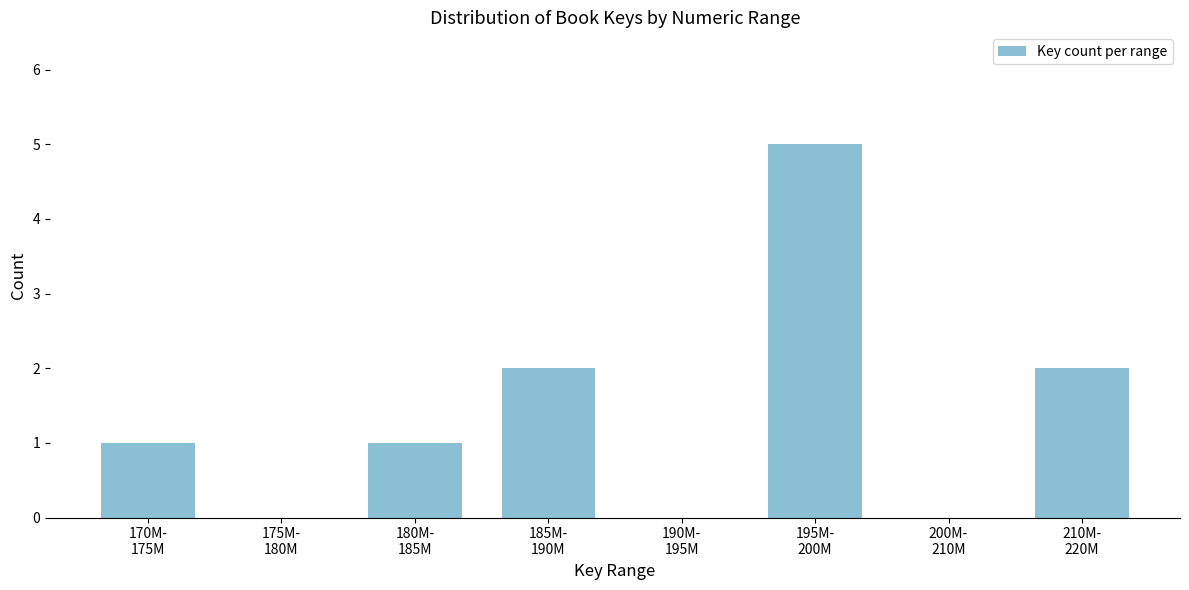

What is the maximum value shown in the chart?

5